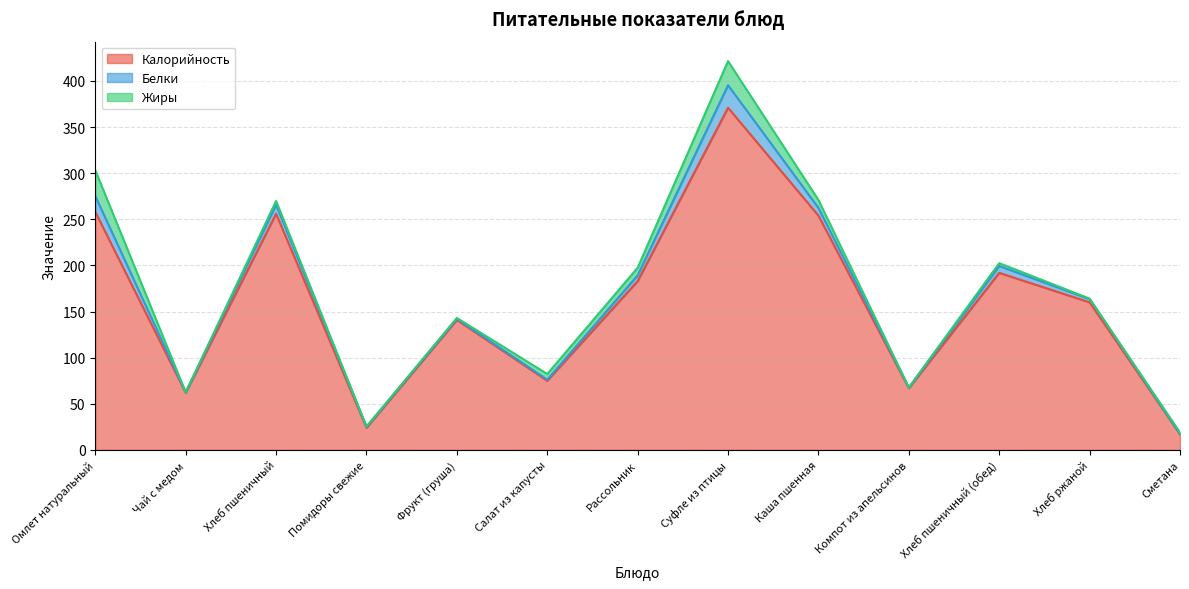

Is the value of Белки at Омлет натуральный greater than the value of Жиры at Хлеб ржаной?

Yes